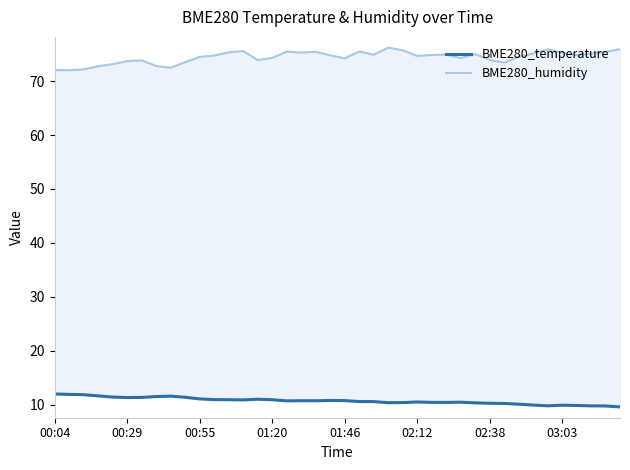

What is the difference between the BME280_temperature values at 11 and 00:29?

1.0